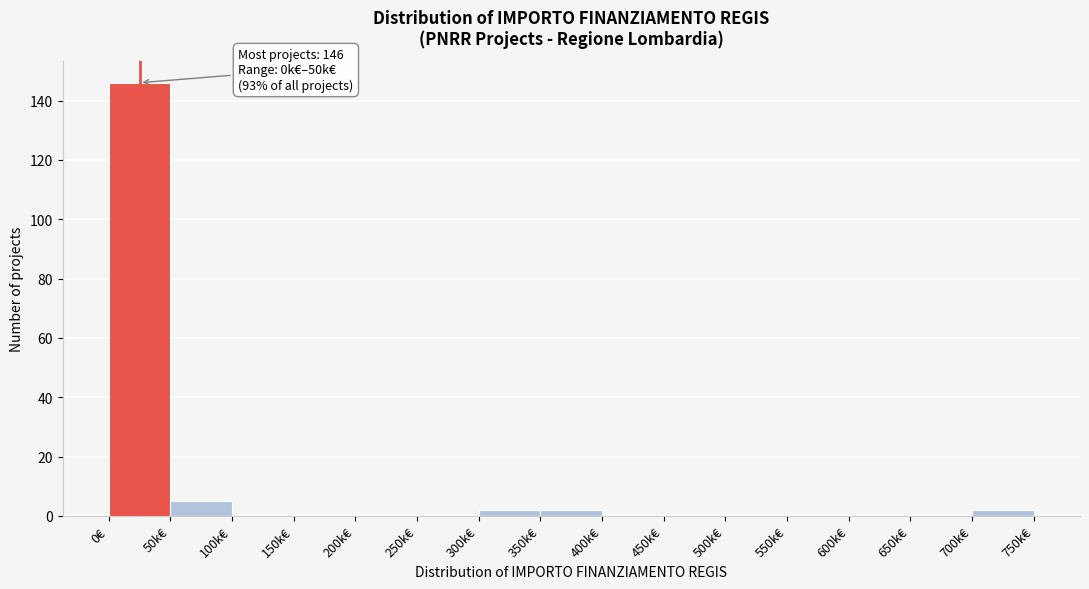

Reading right to left, transcribe all the data shown in this chart.

700k€=2	650k€=0	600k€=0	550k€=0	500k€=0	450k€=0	400k€=0	350k€=2	300k€=2	250k€=0	200k€=0	150k€=0	100k€=0	50k€=5	0€=146